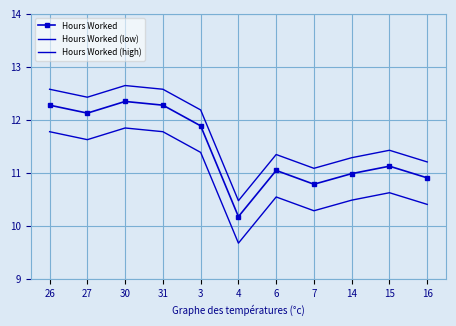

List the series in order of their overall mean, highest first.

Hours Worked (high), Hours Worked, Hours Worked (low)